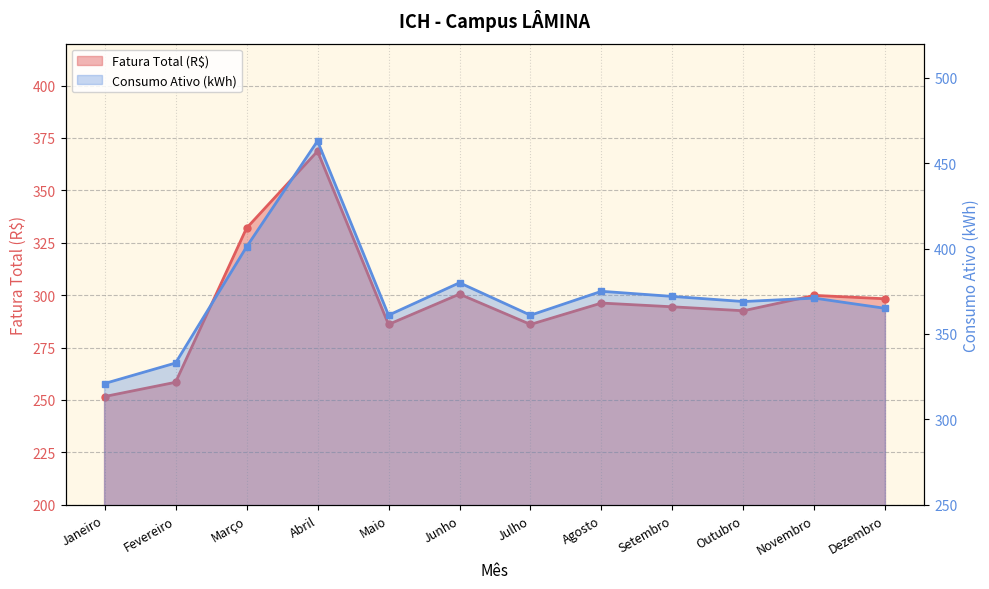

What is the label of the 10th point from the left?

Outubro